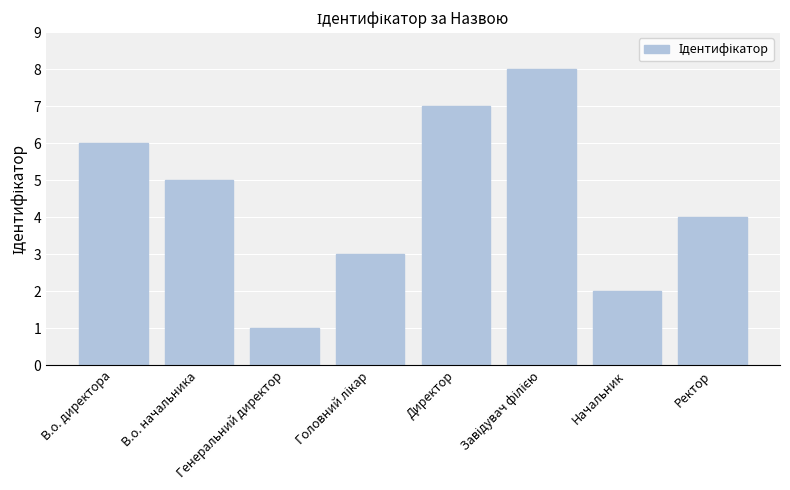

What is the difference between the second highest and second lowest values?

5